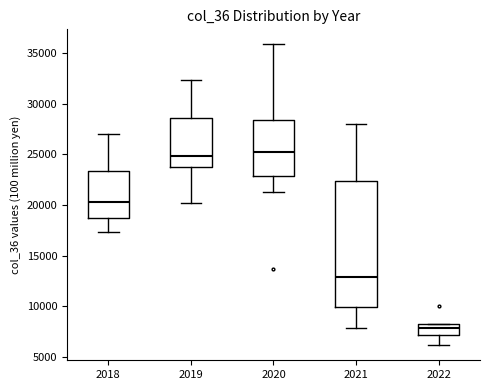

Which box is the tallest, from its lower edge to its upper edge?

2021